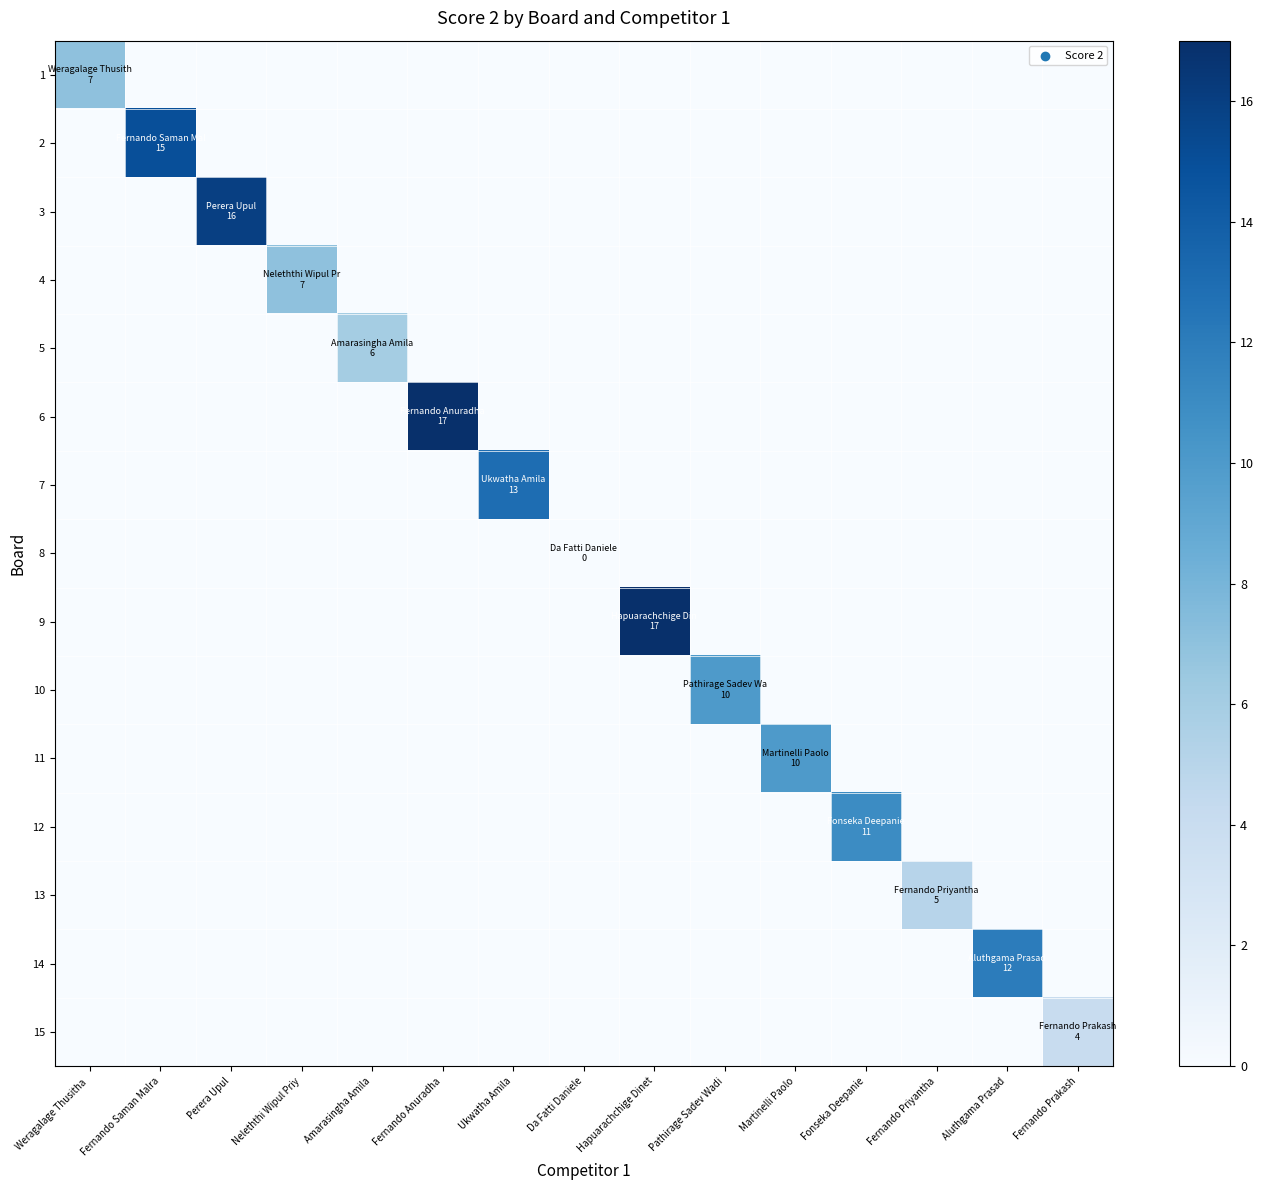

List the series in order of their peak value, lowest first.

8, 15, 13, 5, 1, 4, 10, 11, 12, 14, 7, 2, 3, 6, 9